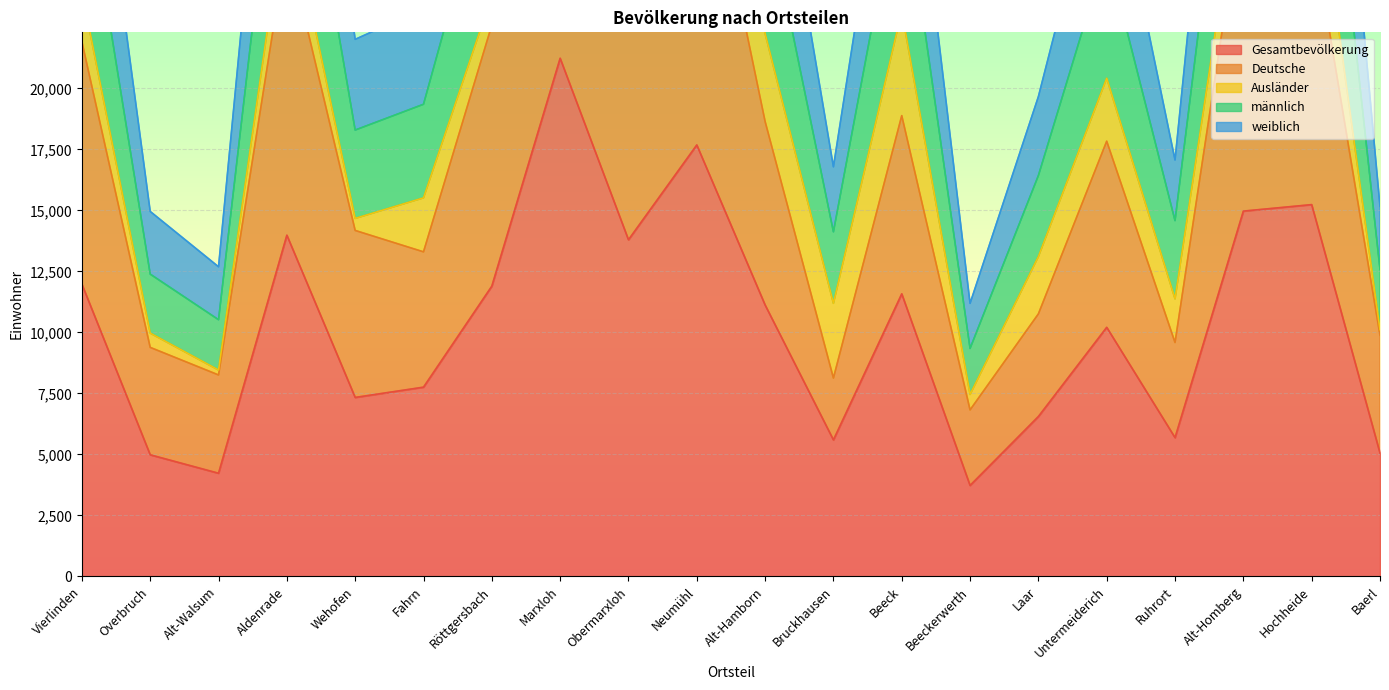

Rank the categories by Gesamtbevölkerung value from lowest to highest.

Beeckerwerth, Alt-Walsum, Overbruch, Baerl, Bruckhausen, Ruhrort, Laar, Wehofen, Fahrn, Untermeiderich, Alt-Hamborn, Beeck, Röttgersbach, Vierlinden, Obermarxloh, Aldenrade, Alt-Homberg, Hochheide, Neumühl, Marxloh